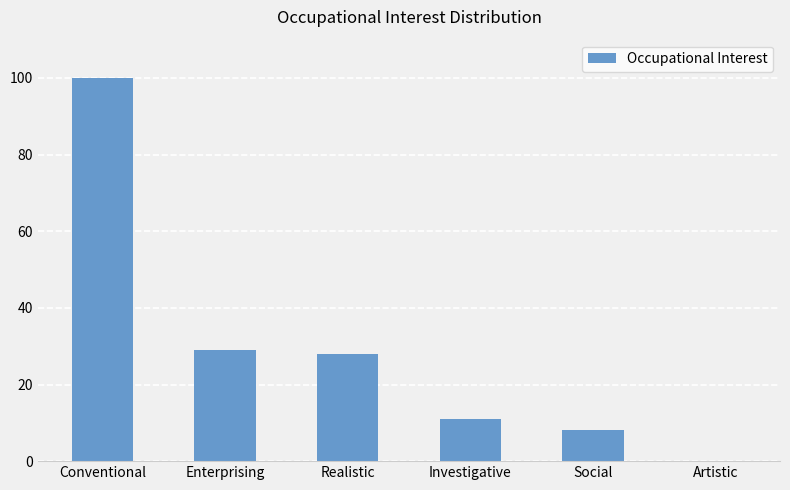

Read the value at Investigative, to the nearest 10.

10